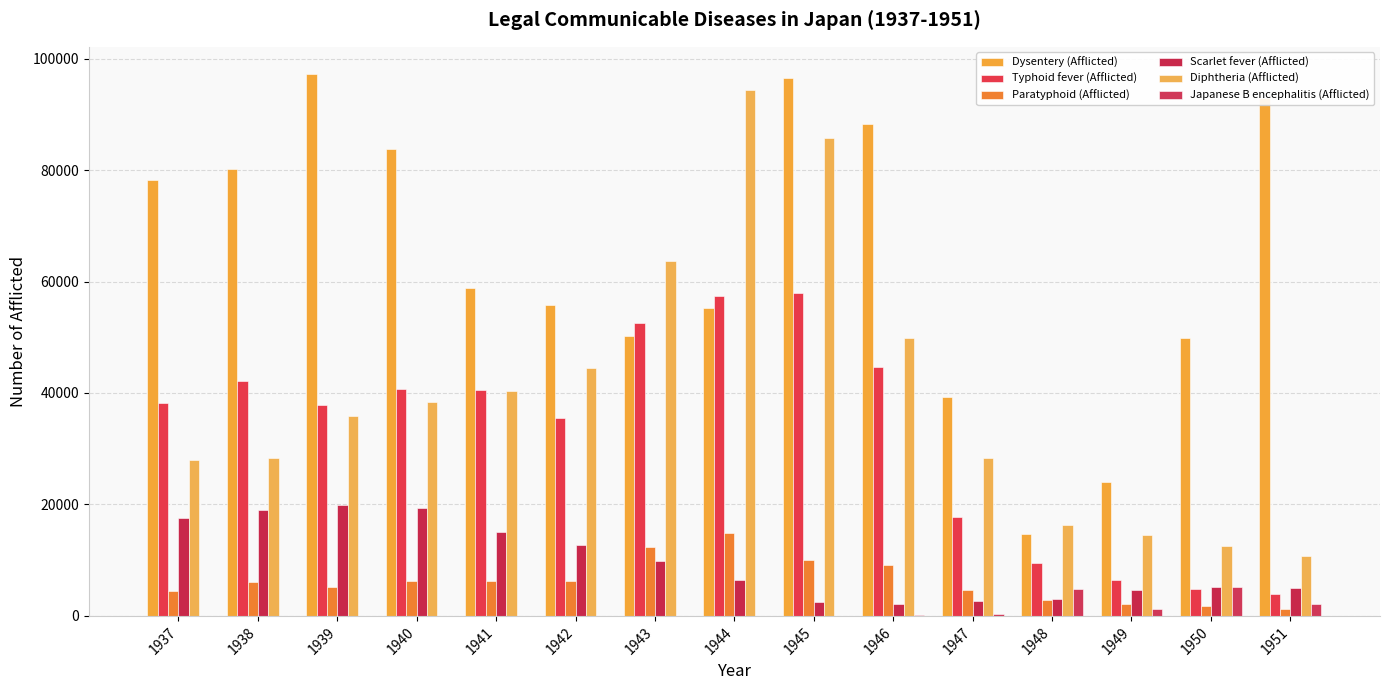

What is the difference between the maximum and minimum values in the Paratyphoid (Afflicted) series?

13517